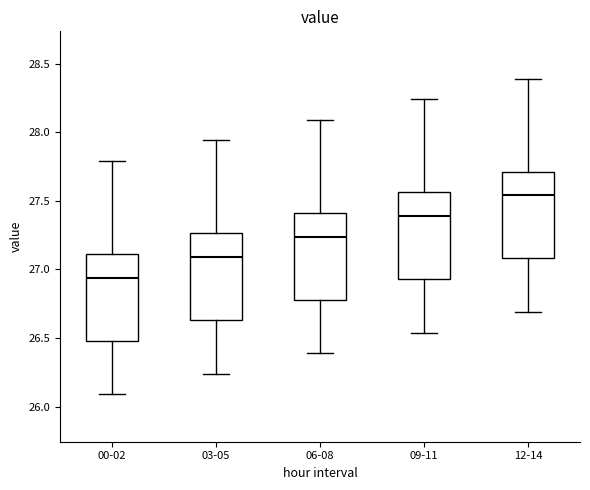

Reading left to right, read every box against the y-axis: the position of its median line, the range the box covers, and the ends of its whiskers. The values are not printed on the chart, so give them approximately, as read against the axis.

00-02: median 26.95, box 26.50 to 27.10, whiskers 26.10 to 27.80
03-05: median 27.10, box 26.65 to 27.25, whiskers 26.25 to 27.95
06-08: median 27.25, box 26.80 to 27.40, whiskers 26.40 to 28.10
09-11: median 27.40, box 26.95 to 27.55, whiskers 26.55 to 28.25
12-14: median 27.55, box 27.10 to 27.70, whiskers 26.70 to 28.40